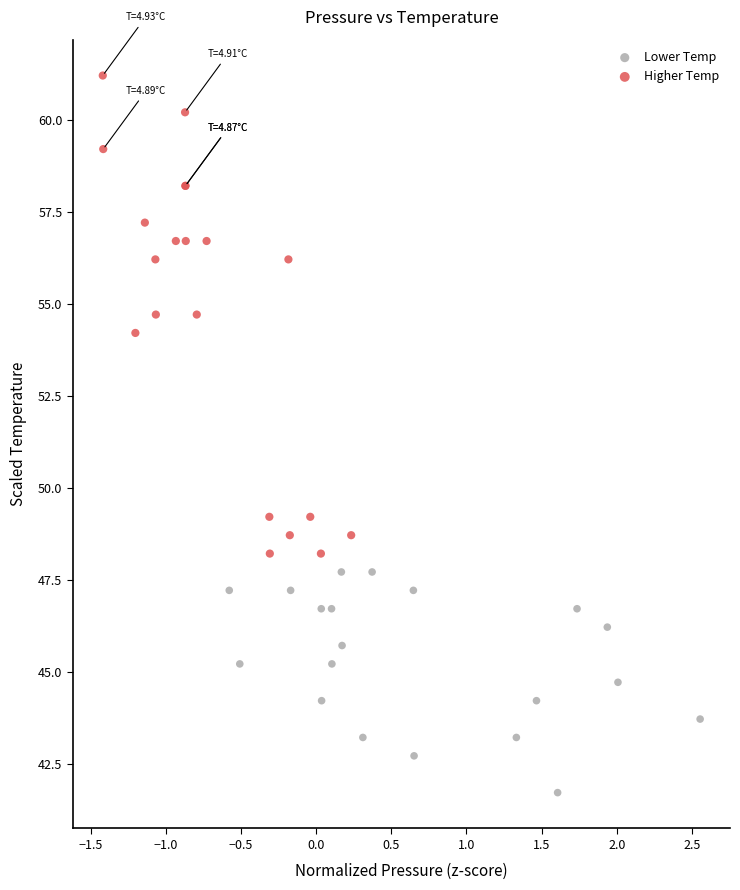

Which series has the largest Y range (max minus min)?

Higher Temp